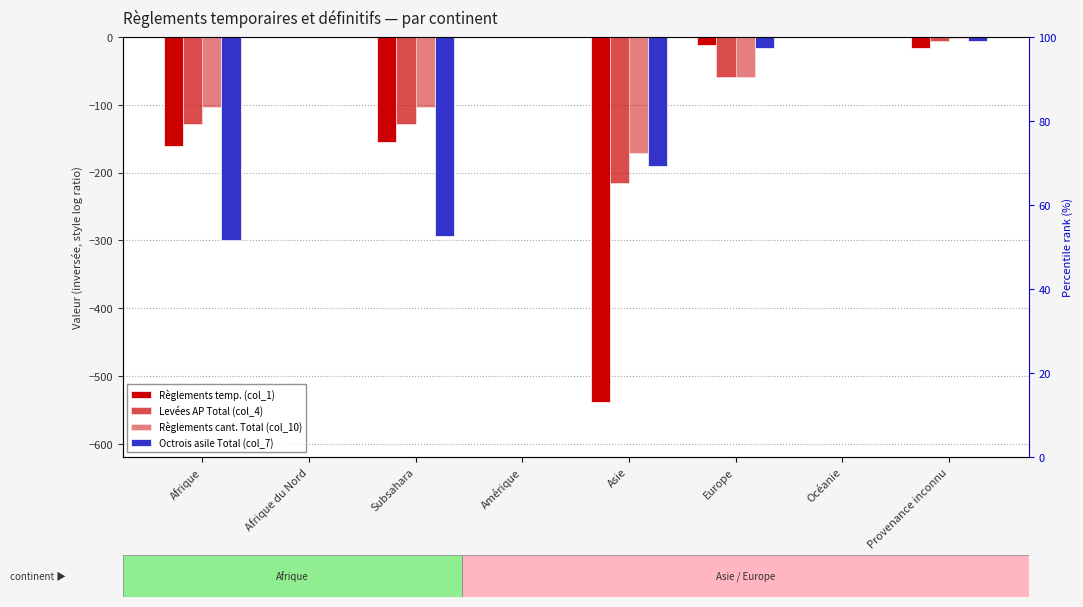

How many groups of bars are there?

8